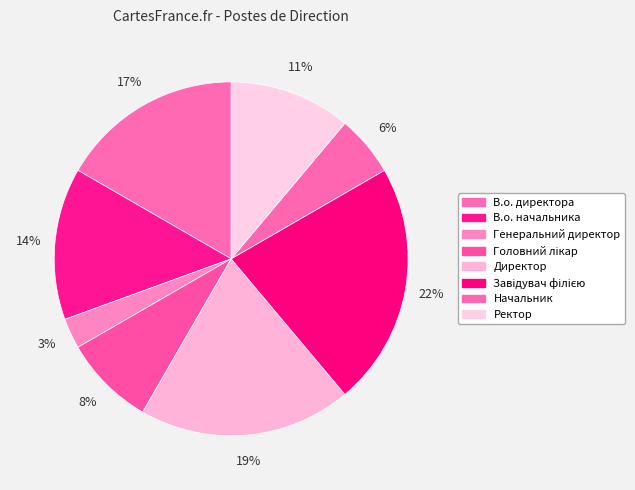

To the nearest percent, what is the difference between the largest and smallest slice percentages?

19%